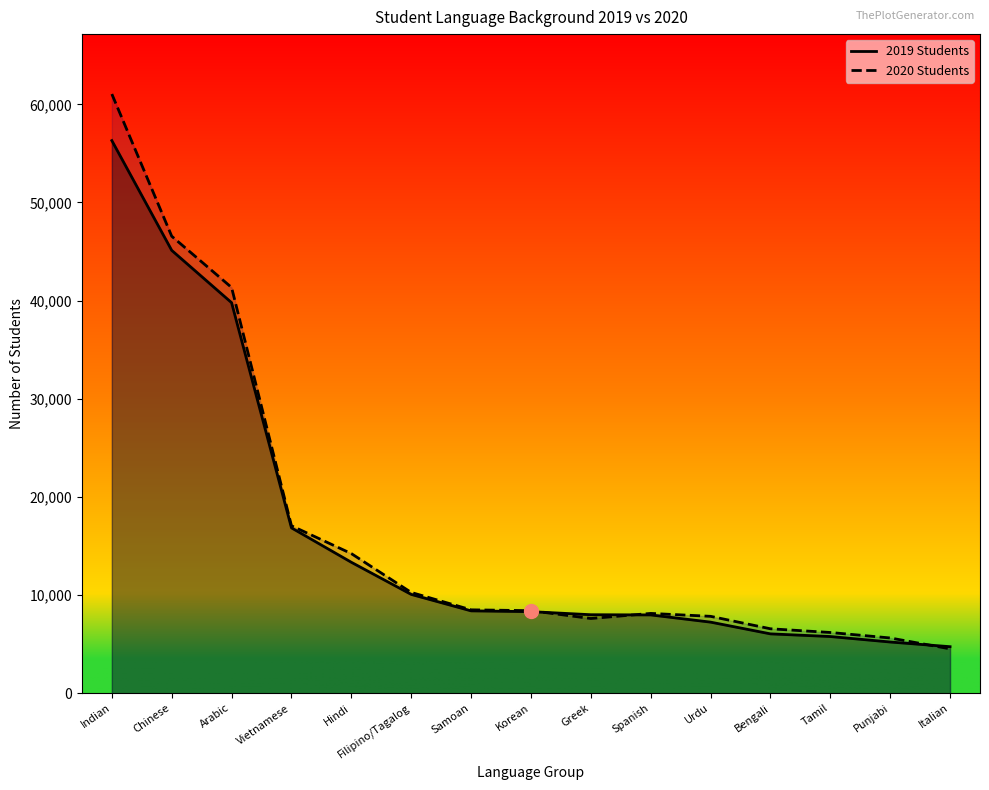

Does the chart have visible grid lines?

No